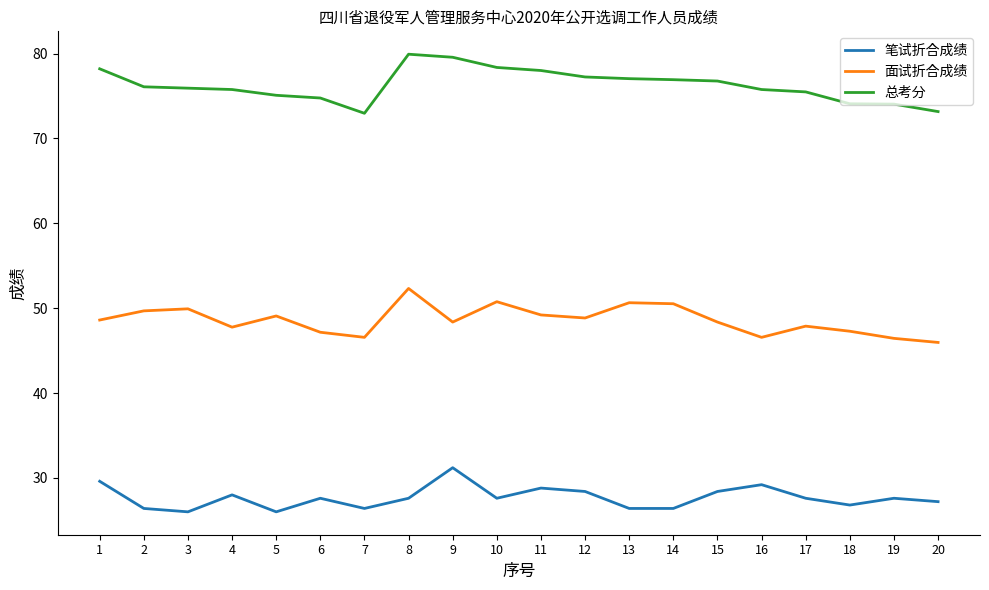

True or false: 总考分 has a value of 74.1 at 18.

True